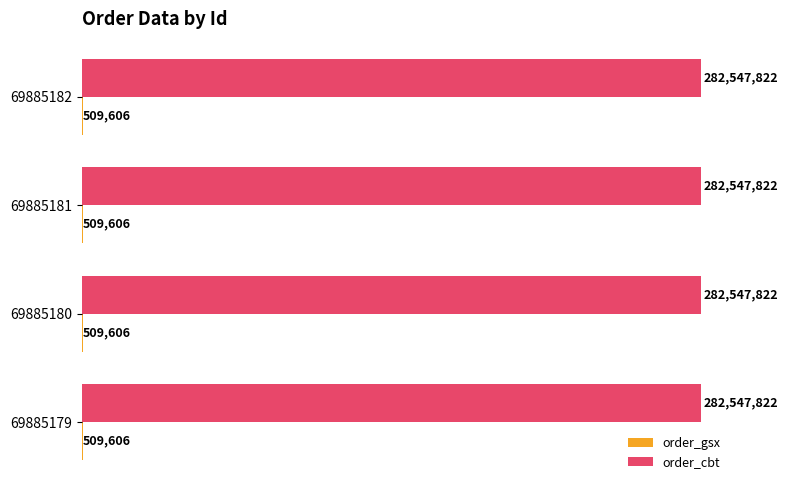

Which category has the lowest value across all series?

69885179